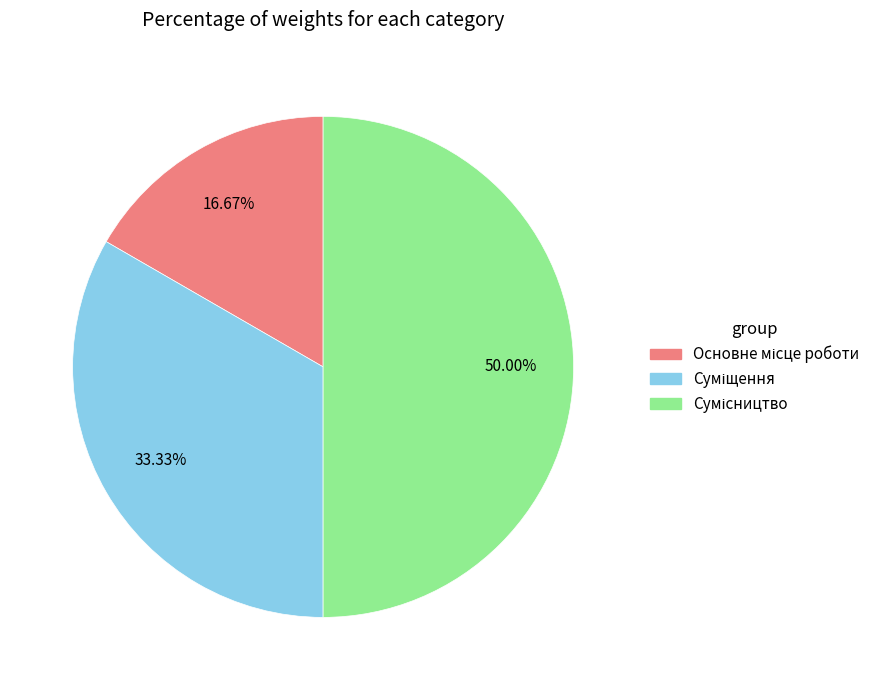

To the nearest percent, what percentage of the pie is Основне місце роботи?

17%